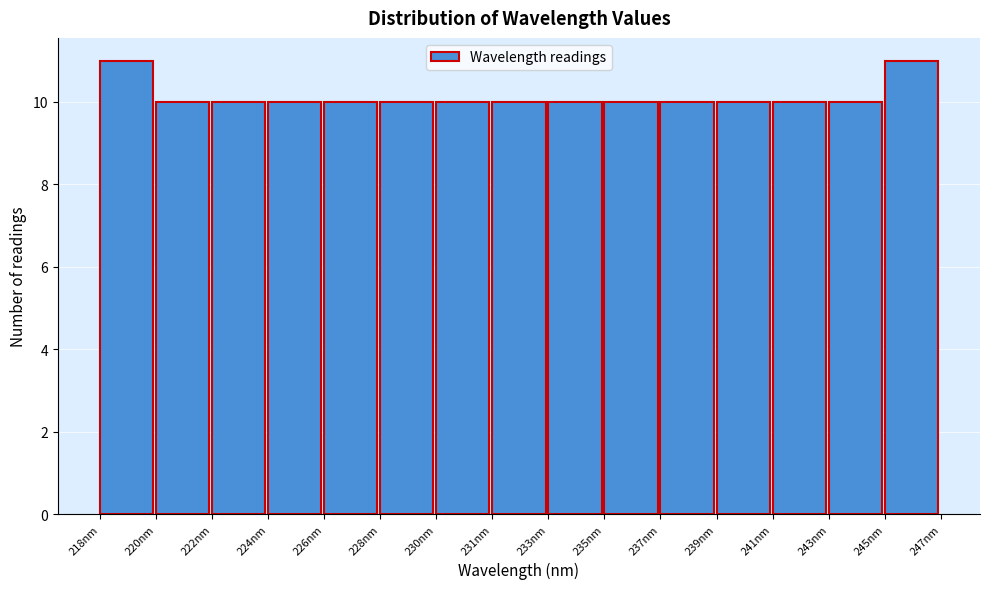

Reading right to left, what are all the values shown in this chart?

245nm=11	243nm=10	241nm=10	239nm=10	237nm=10	235nm=10	233nm=10	231nm=10	230nm=10	228nm=10	226nm=10	224nm=10	222nm=10	220nm=10	218nm=11